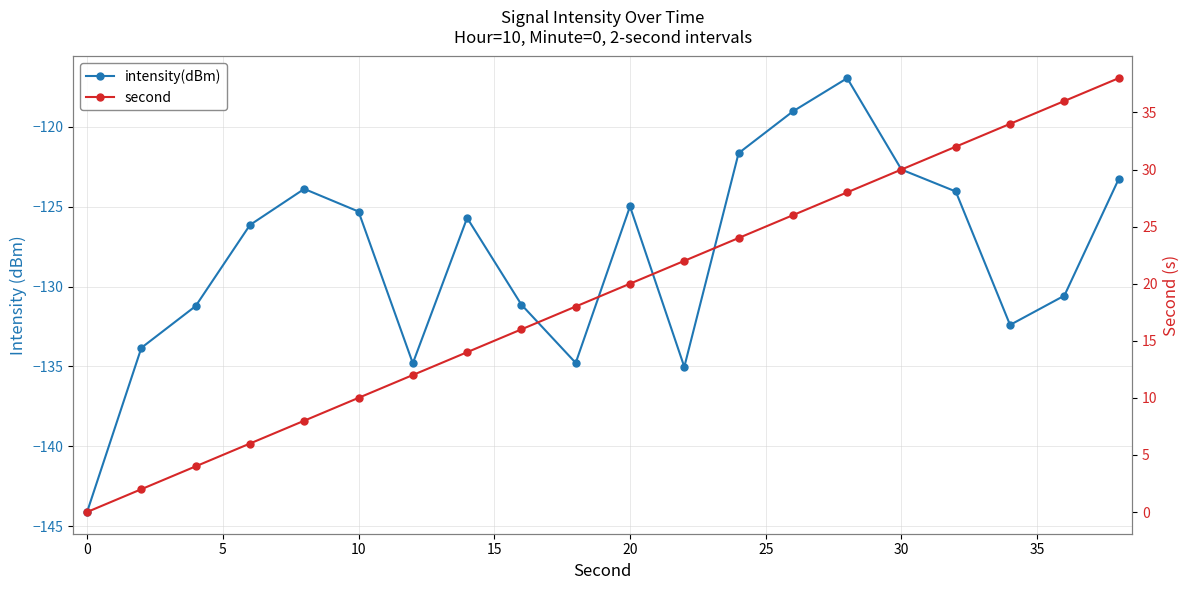

True or false: intensity(dBm) and second intersect in this chart.

False